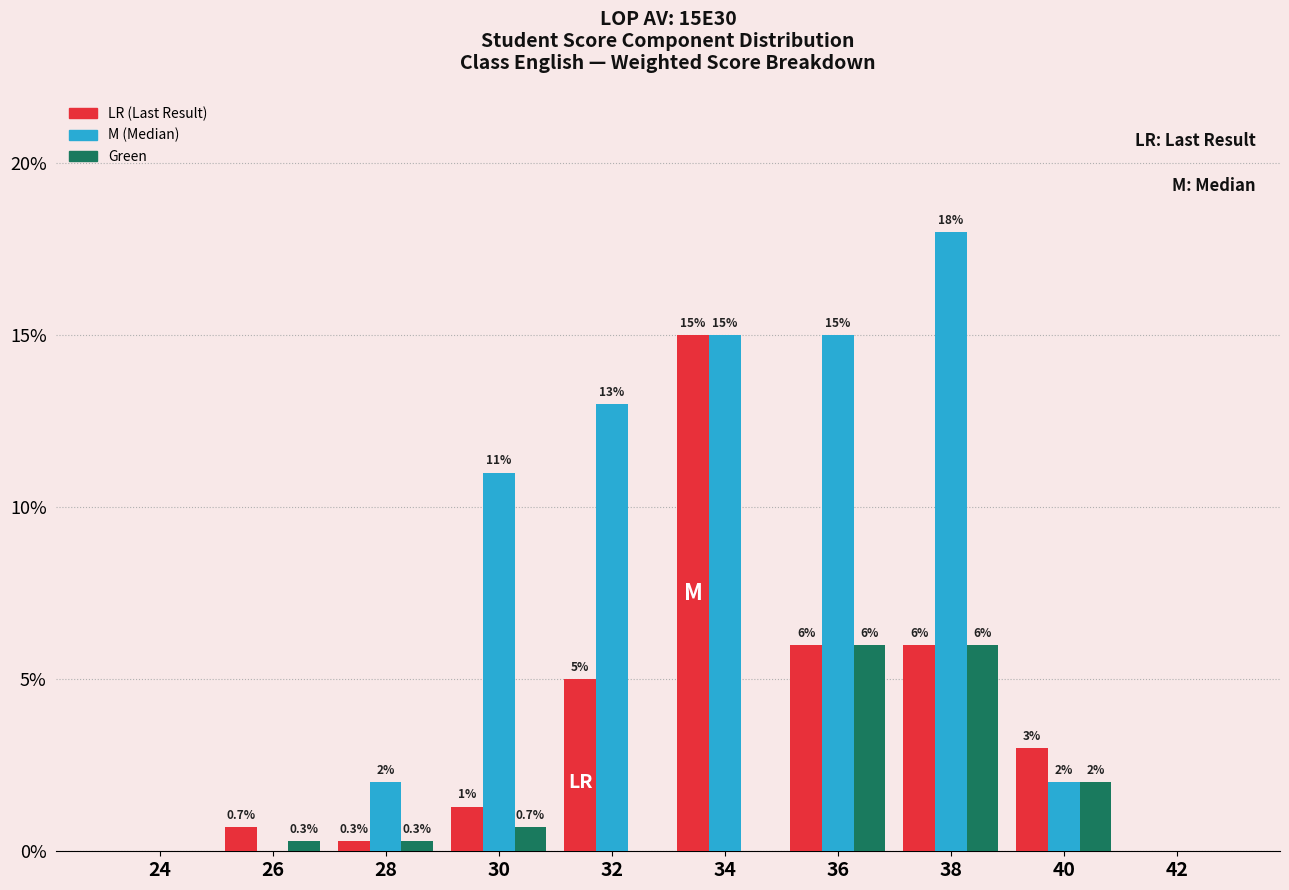

Are the bars horizontal?

No